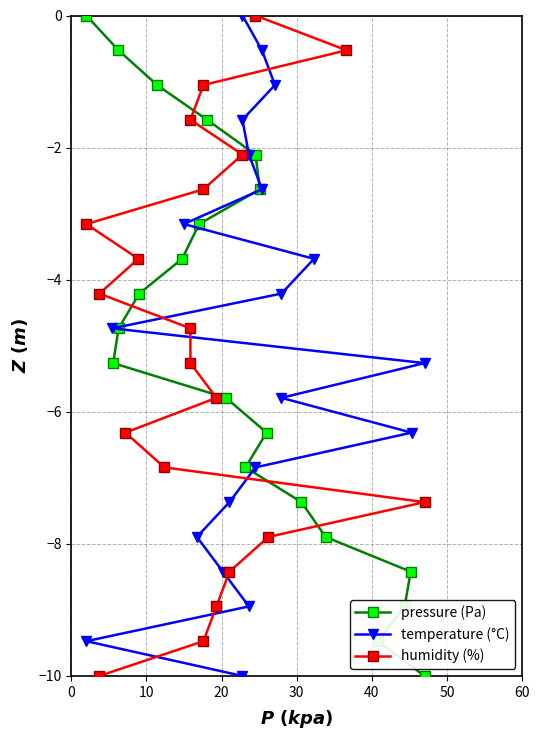

What is the value of the pressure (Pa) point at the 16th from the left?

-7.9